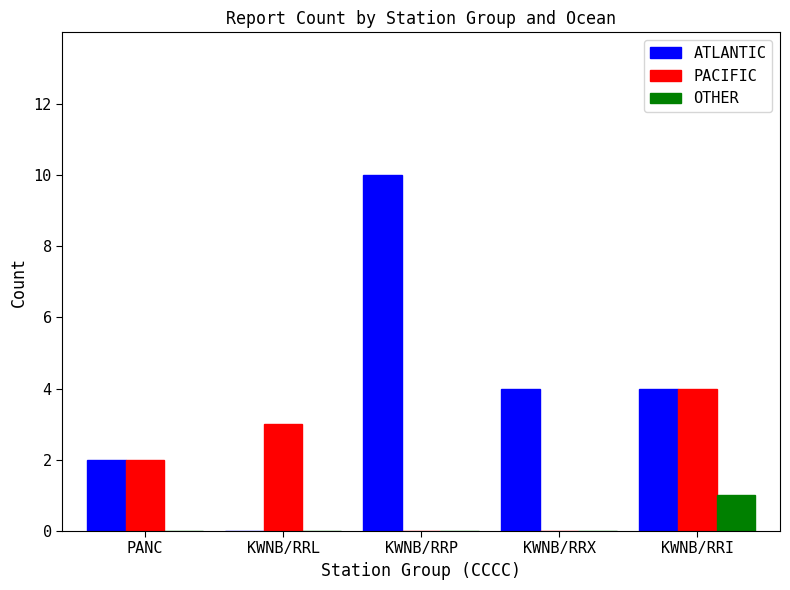

Which series has the largest total across all categories?

ATLANTIC